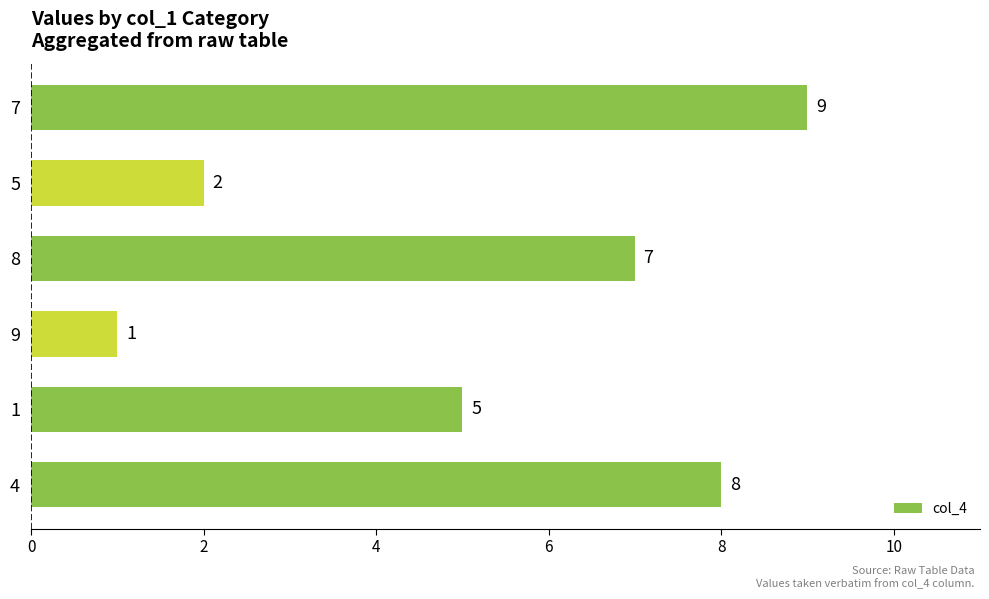

What is the change in value from 1 to 8?

+2